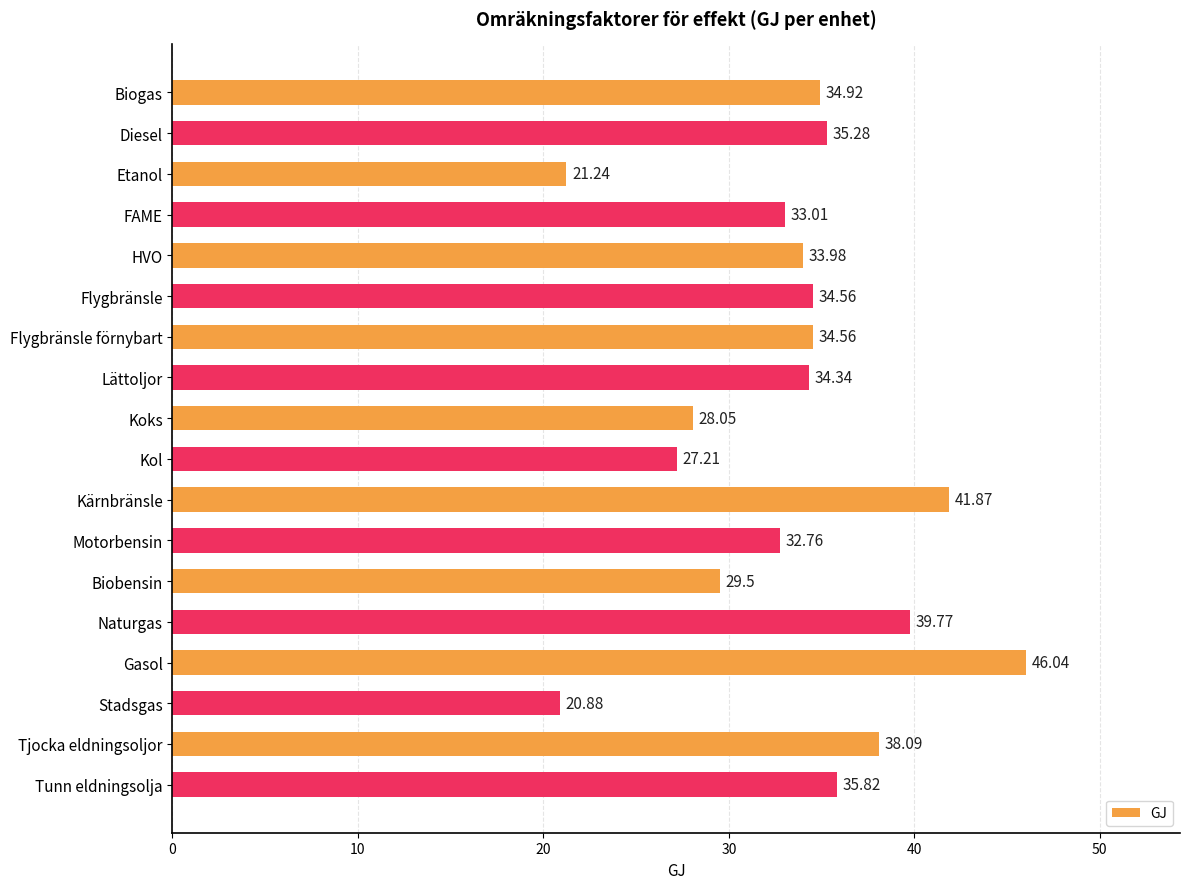

What is the label of the 10th bar from the top?

Kol